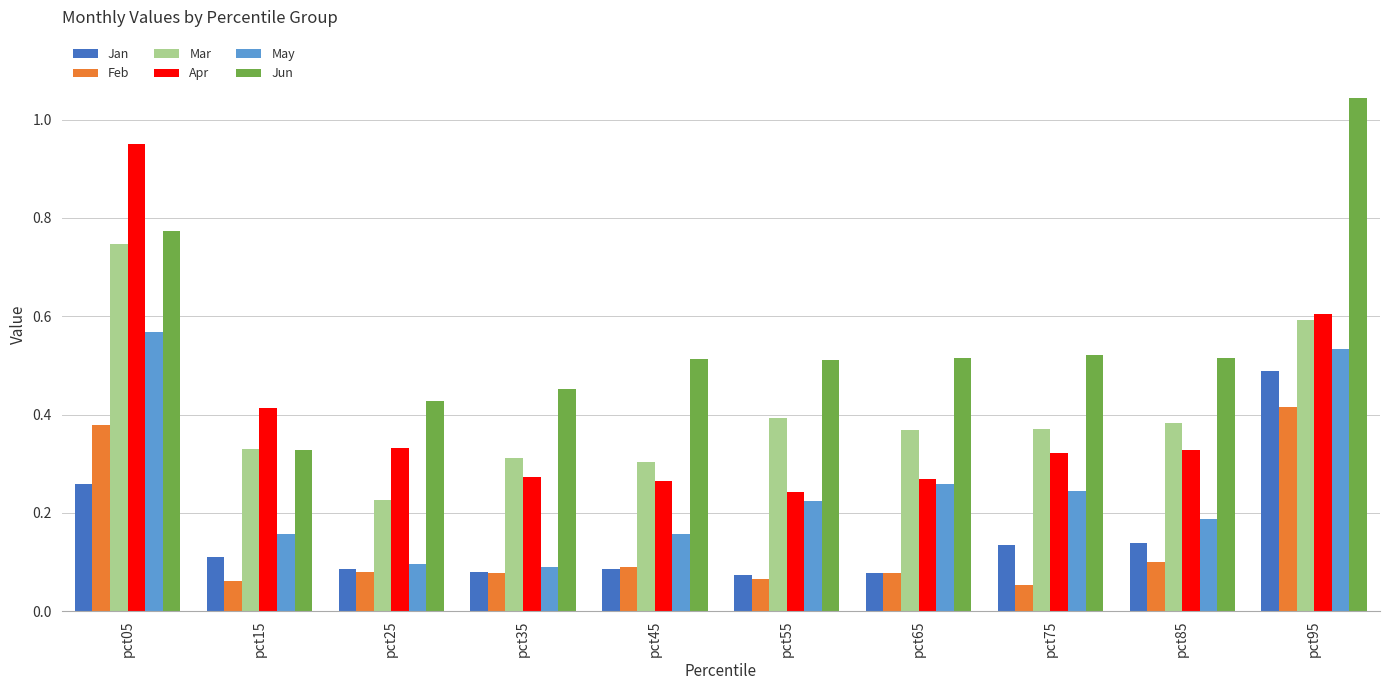

How many bars are there in total?

60